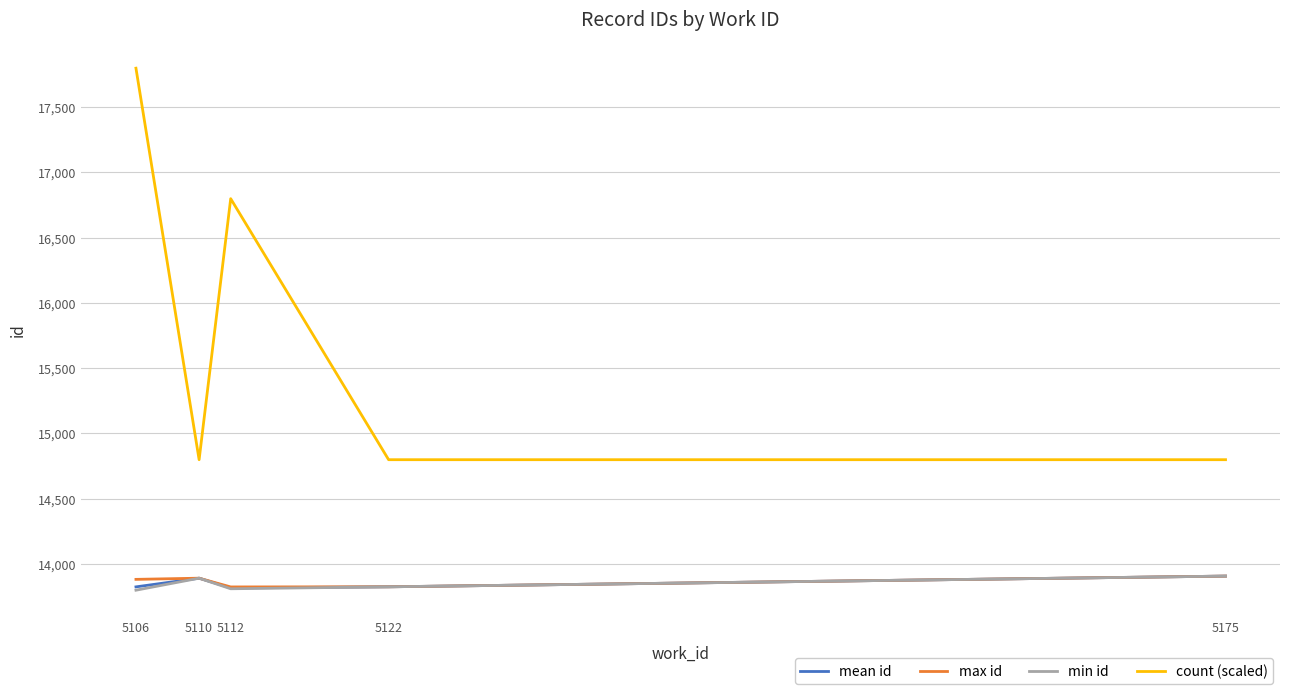

Is the value of mean id at 5112 greater than the value of count (scaled) at 5175?

No